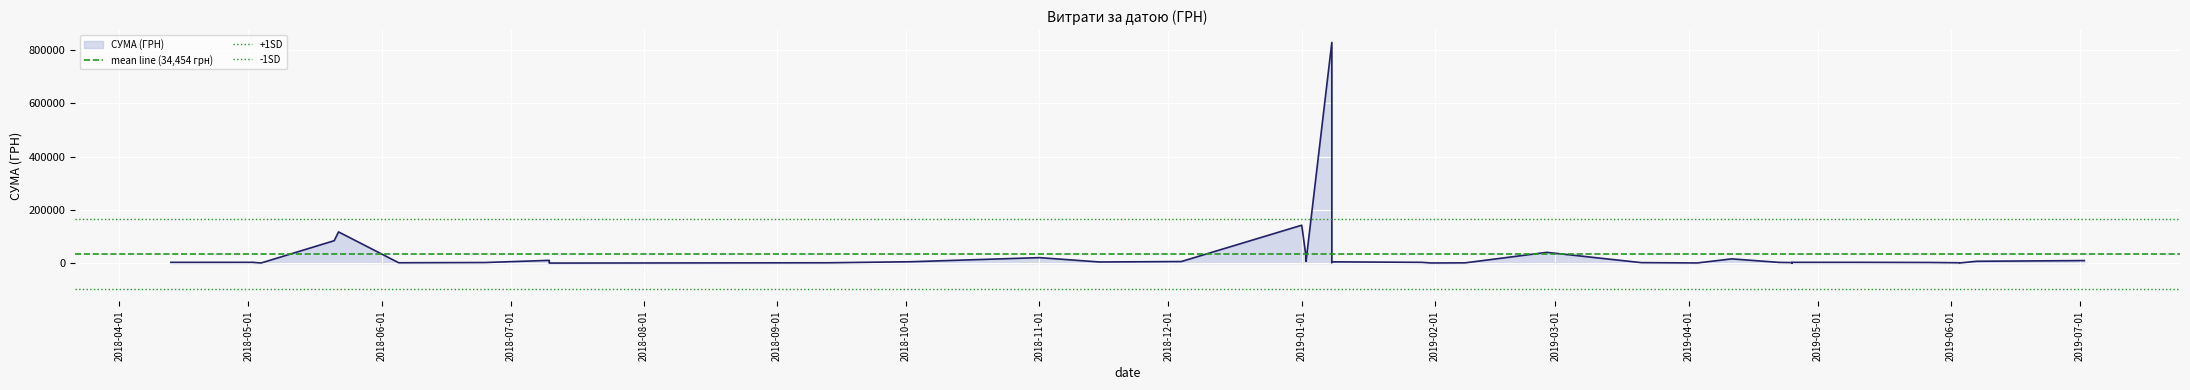

What is the label of the 1st point from the left?

2018-04-01